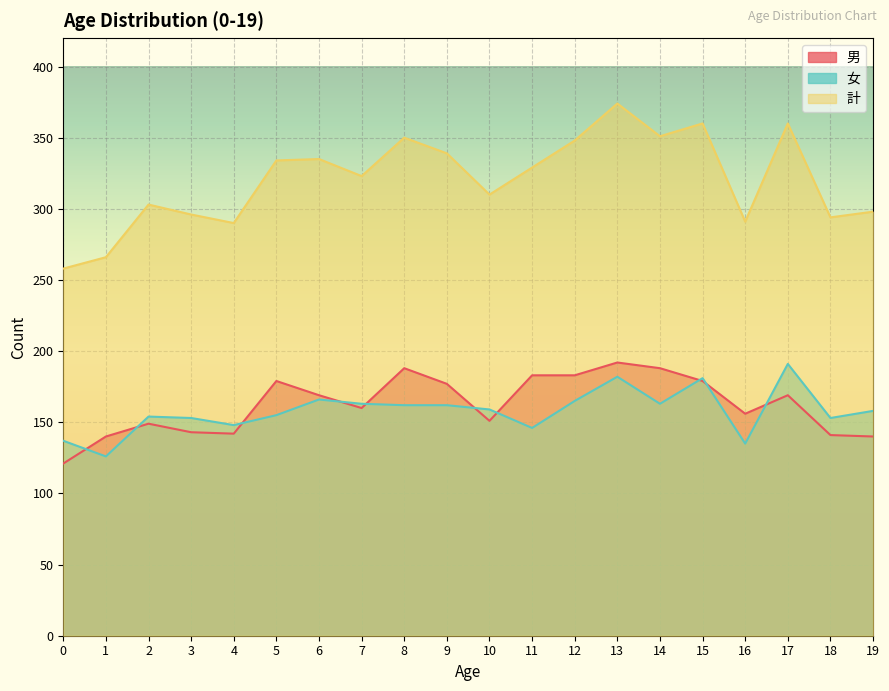

Reading left to right, transcribe all the data shown in this chart.

男: 0=121	1=140	2=149	3=143	4=142	5=179	6=169	7=160	8=188	9=177	10=151	11=183	12=183	13=192	14=188	15=179	16=156	17=169	18=141	19=140
女: 0=137	1=126	2=154	3=153	4=148	5=155	6=166	7=163	8=162	9=162	10=159	11=146	12=165	13=182	14=163	15=181	16=135	17=191	18=153	19=158
計: 0=258	1=266	2=303	3=296	4=290	5=334	6=335	7=323	8=350	9=339	10=310	11=329	12=348	13=374	14=351	15=360	16=291	17=360	18=294	19=298